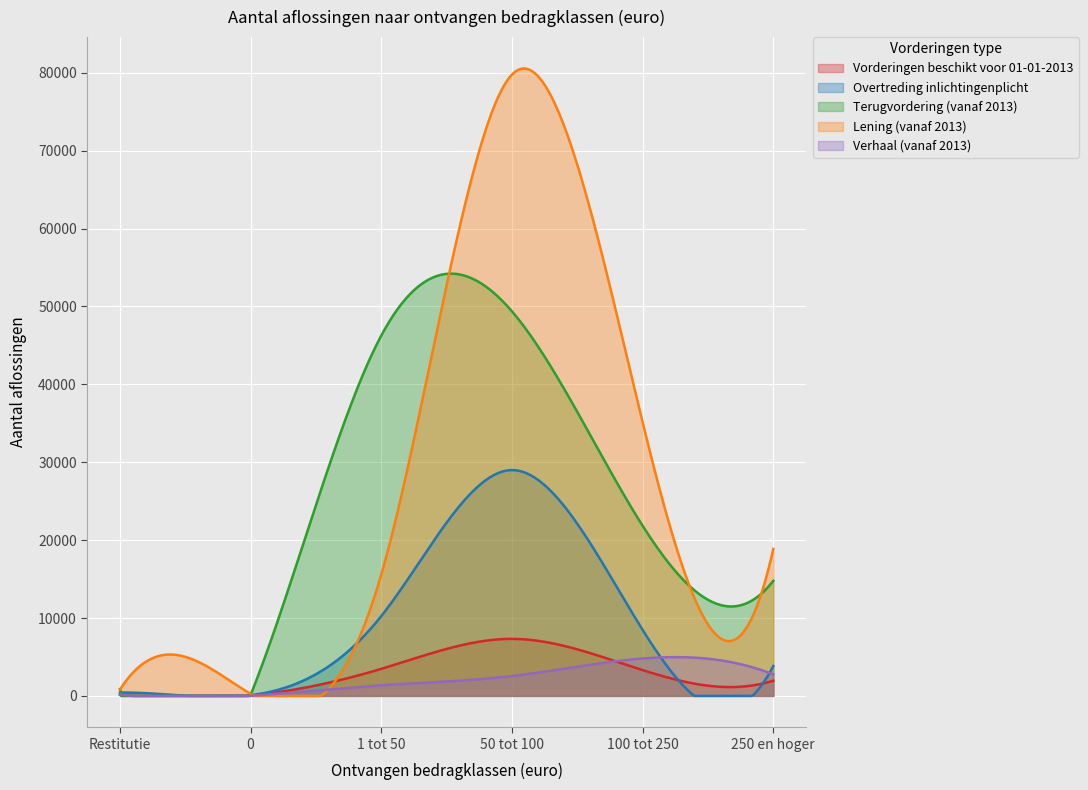

What is the greatest value displayed?

80557.6